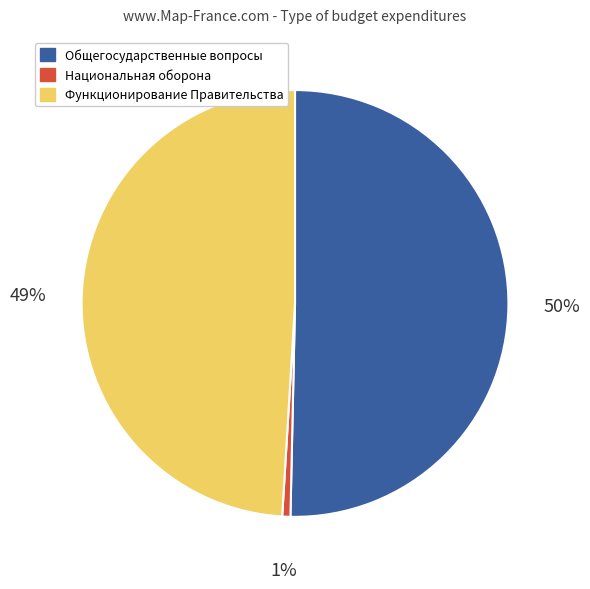

Is the sum of Национальная оборона and Общегосударственные вопросы greater than half?

Yes